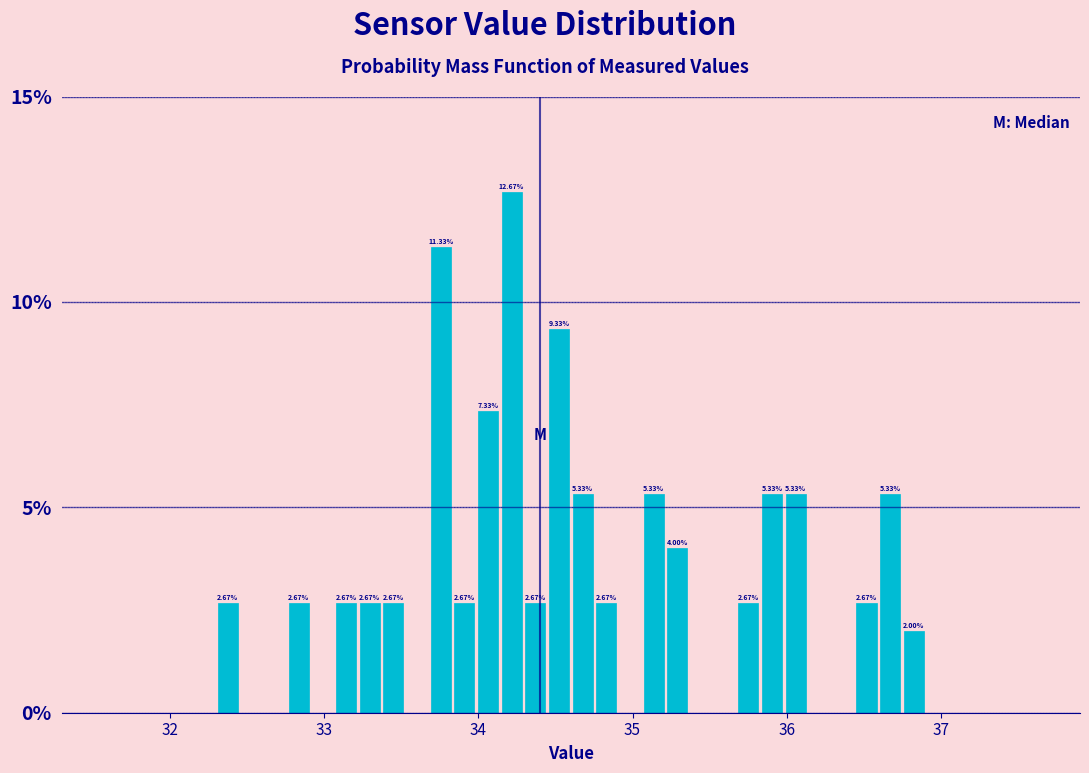

Around what value on the x-axis is the tallest bar? Give the approximate position of its centre, as read against the axis.

34.2